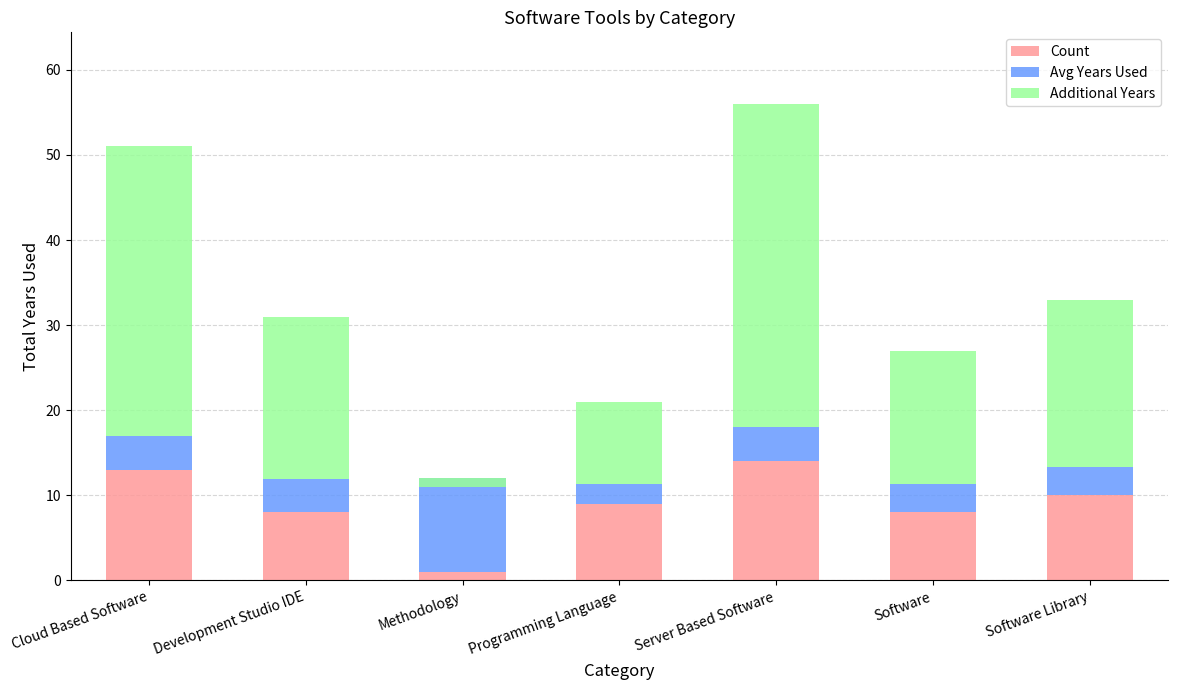

Between Methodology and Software Library, which series saw the biggest shift?

Additional Years